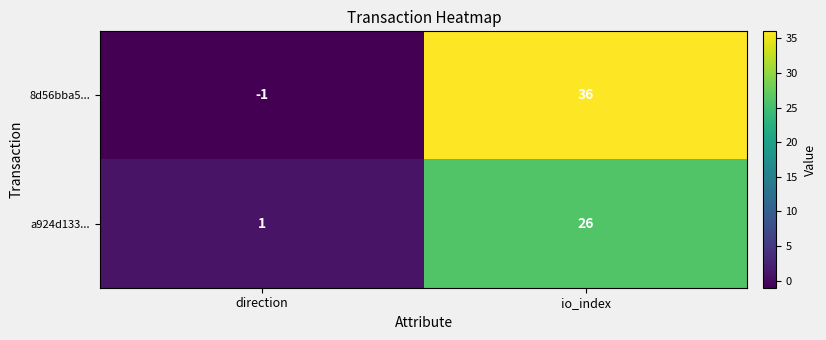

At how many categories does at least one series exceed 10?

1